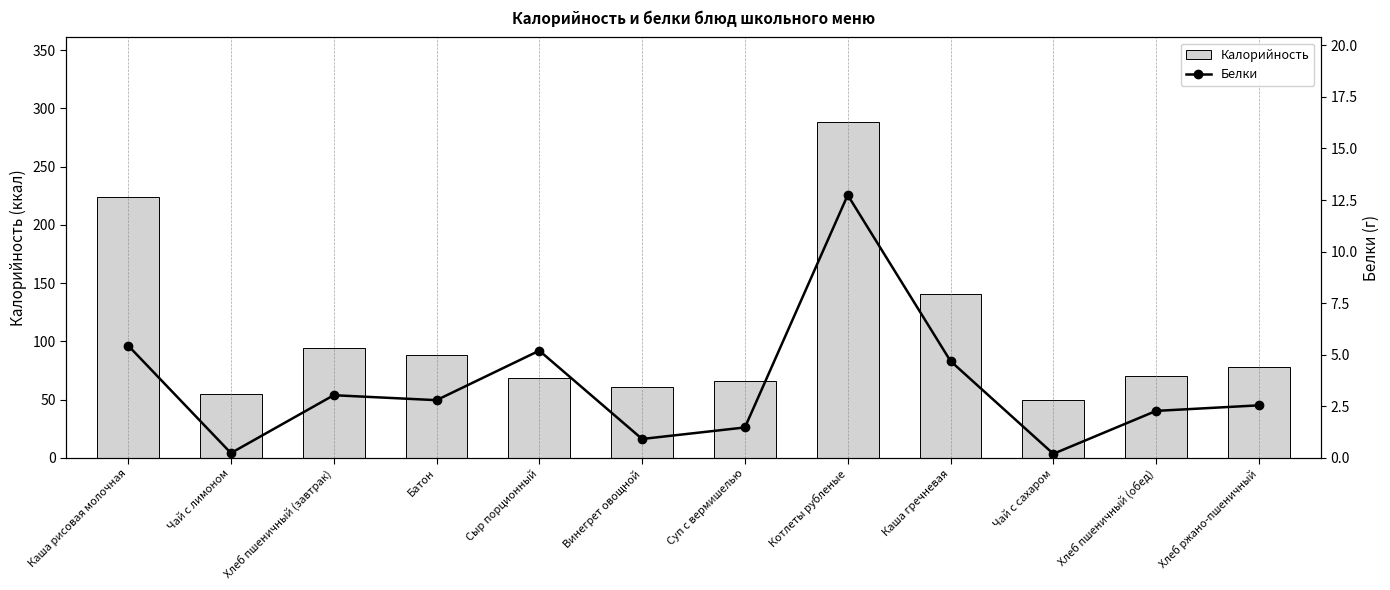

Which label corresponds to the largest value in the chart?

Котлеты рубленые